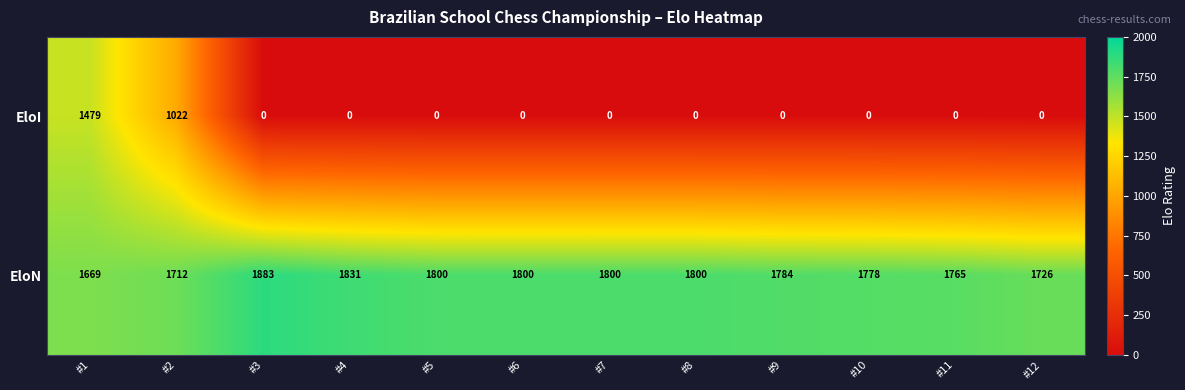

Reading left to right, transcribe all the data shown in this chart.

EloI: 1479	1022	0	0	0	0	0	0	0	0	0	0
EloN: 1669	1712	1883	1831	1800	1800	1800	1800	1784	1778	1765	1726